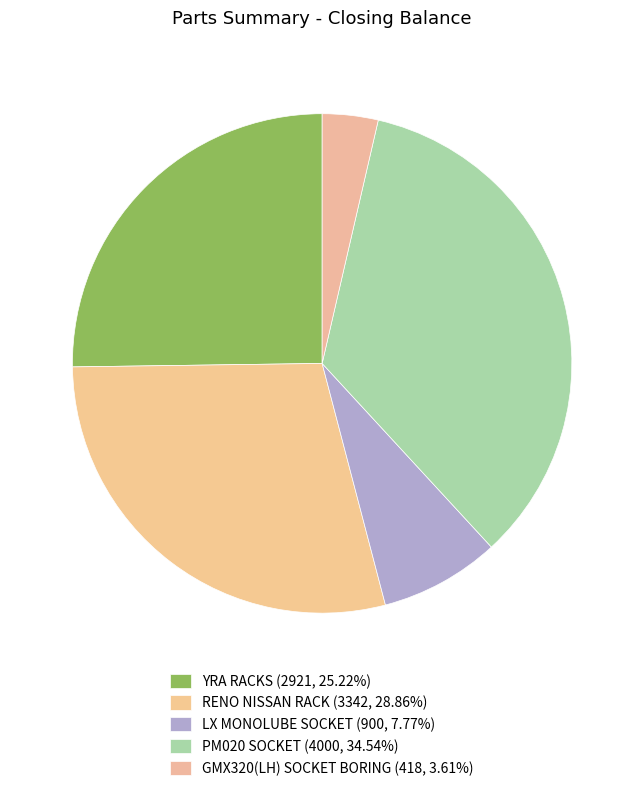

To the nearest percent, what percentage of the pie is LX MONOLUBE SOCKET?

8%